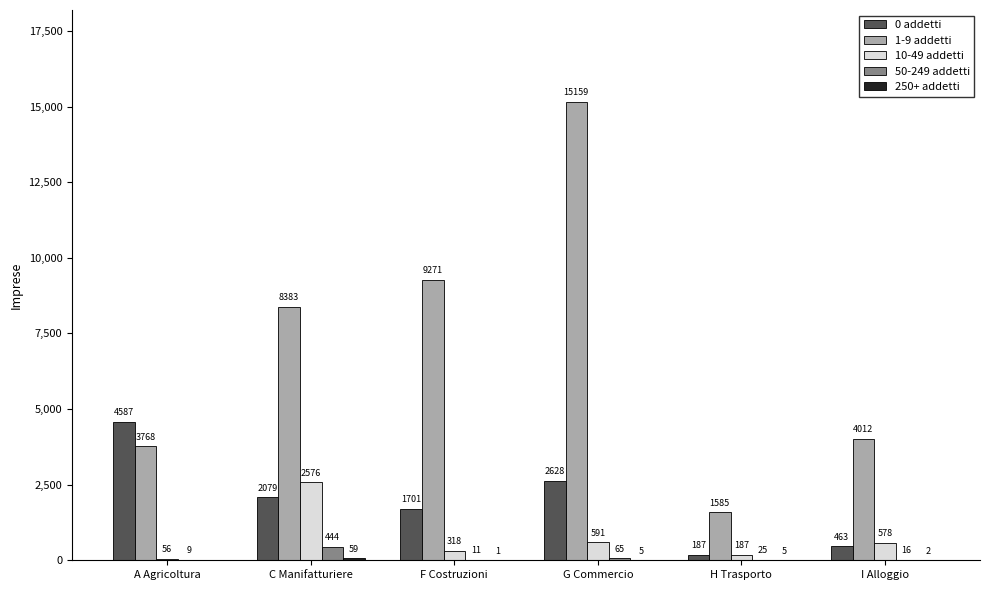

Where is 50-249 addetti nearest to the value 226?

G Commercio